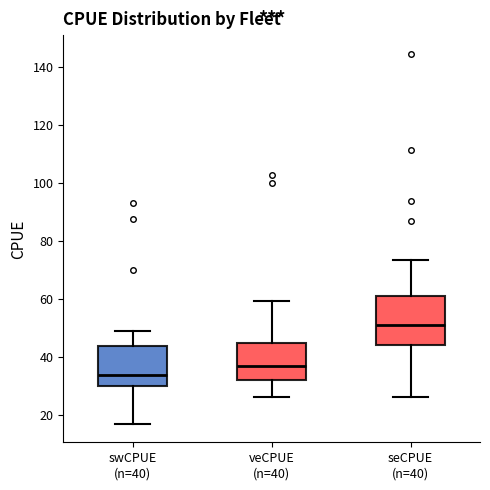

Which box has the lowest median line?

swCPUE (n=40)